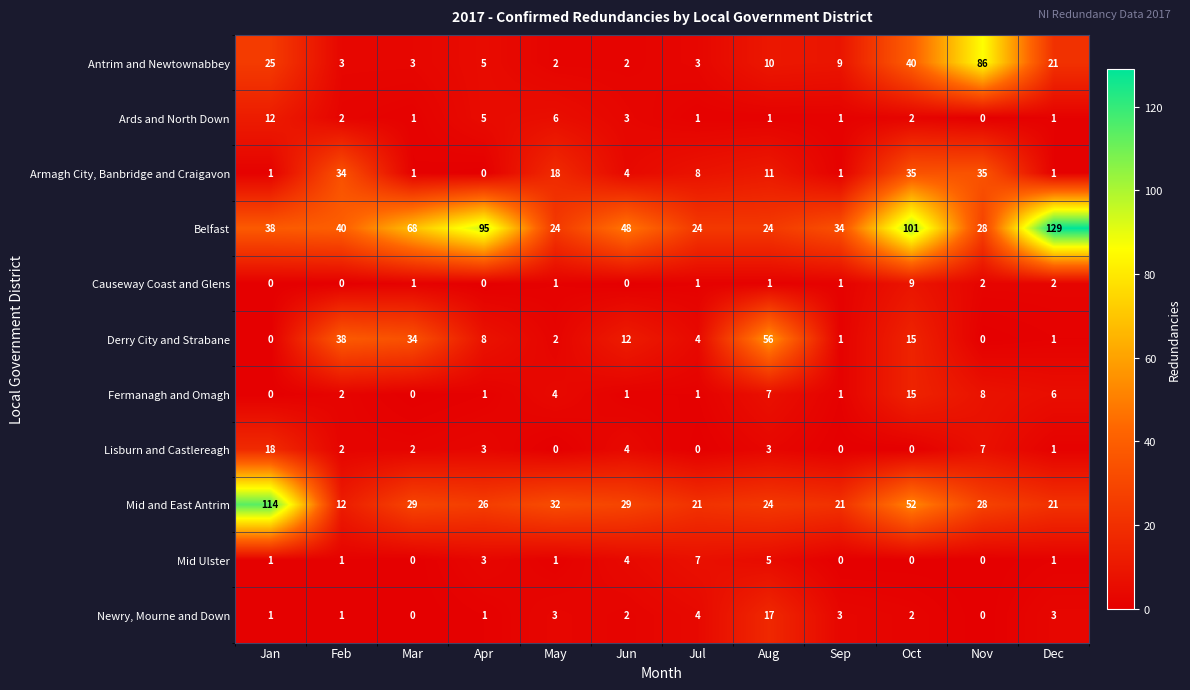

List the series in order of their peak value, highest first.

Belfast, Mid and East Antrim, Antrim and Newtownabbey, Derry City and Strabane, Armagh City, Banbridge and Craigavon, Lisburn and Castlereagh, Newry, Mourne and Down, Fermanagh and Omagh, Ards and North Down, Causeway Coast and Glens, Mid Ulster